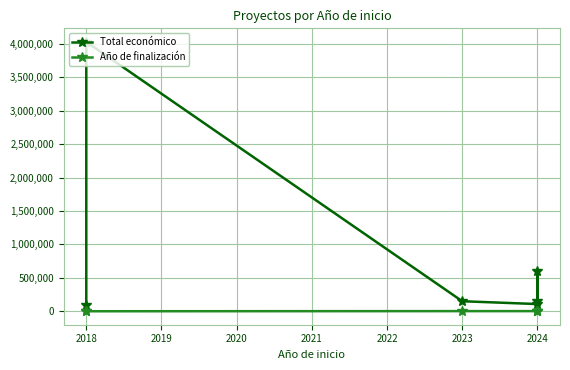

What is the greatest value displayed?

4033442